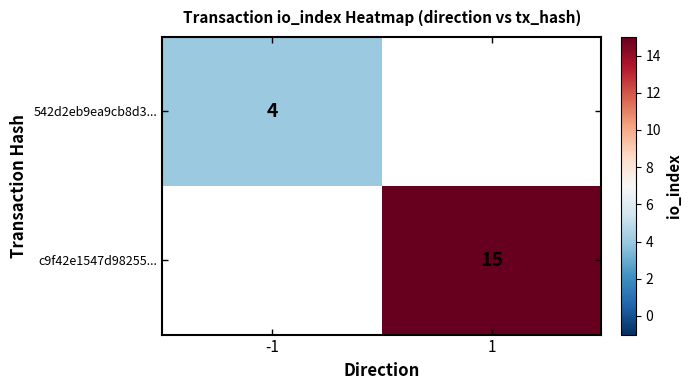

The c9f42e1547d98255... series shows 15 at 1. True or false?

True